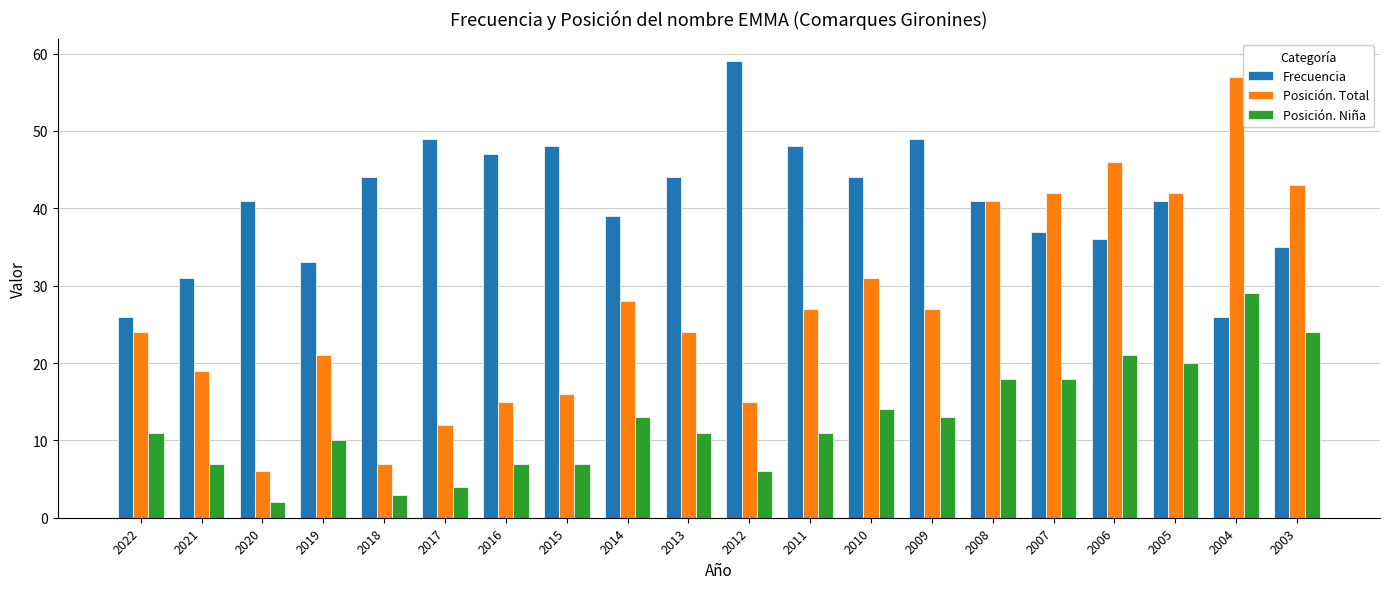

What is the greatest value displayed?

59